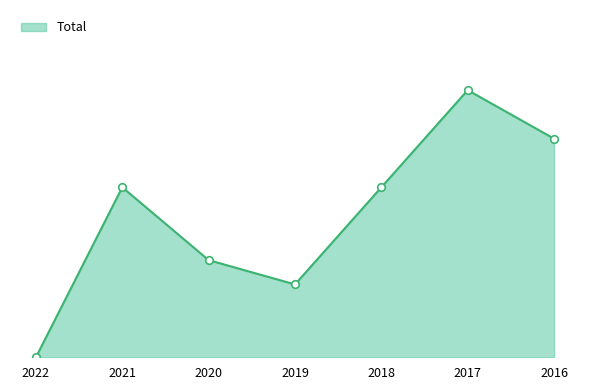

Does the chart have visible grid lines?

No